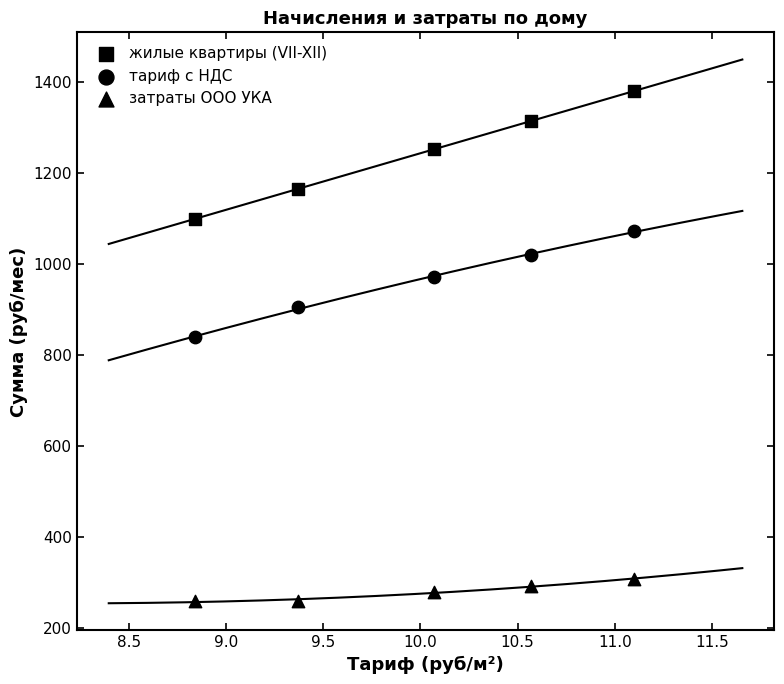

How many points are shown in the scatter plot?

15